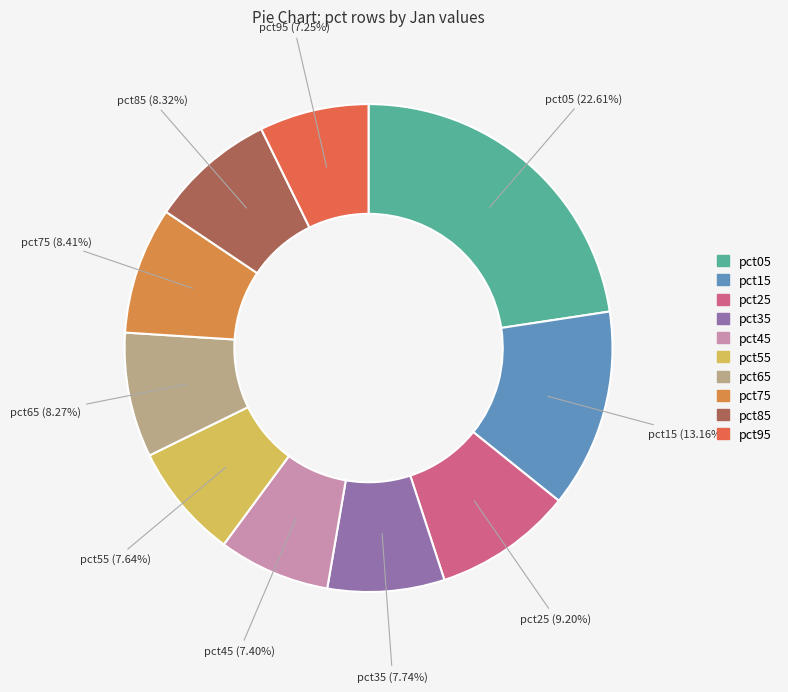

Which category has the biggest portion of the pie?

pct05